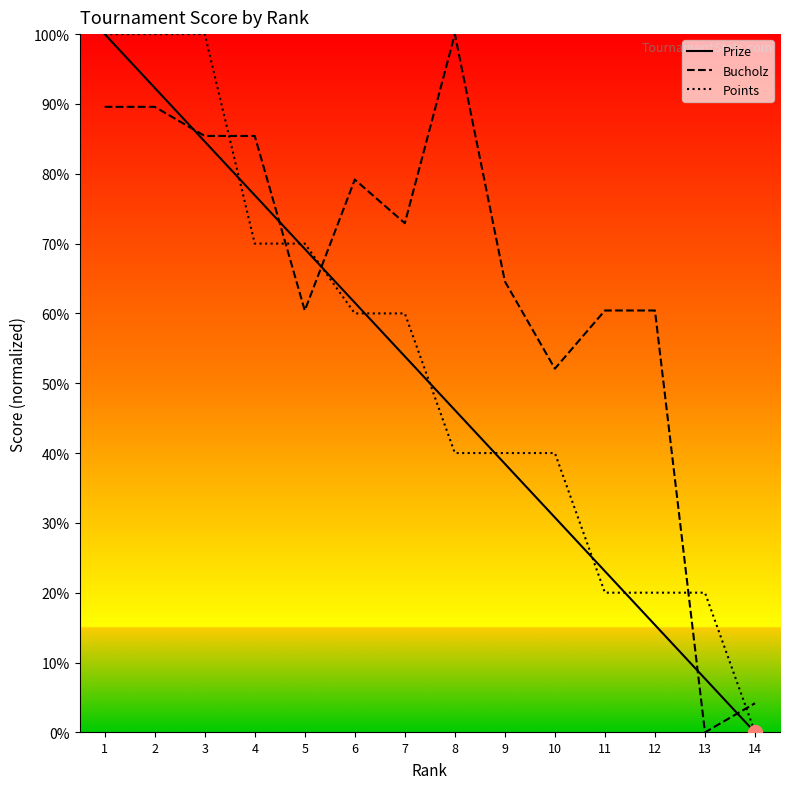

List the labels in order of Prize value, largest first.

1, 2, 3, 4, 5, 6, 7, 8, 9, 10, 11, 12, 13, 14